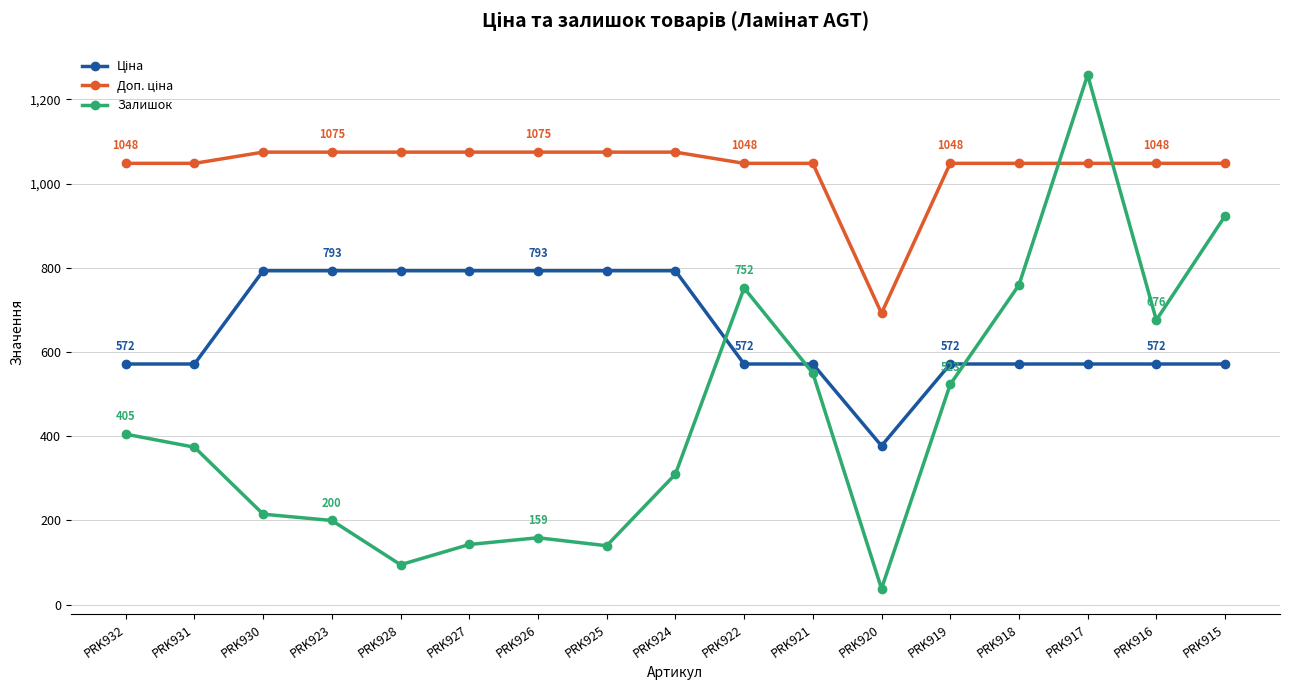

What is the sum of all Залишок values?

7520.0